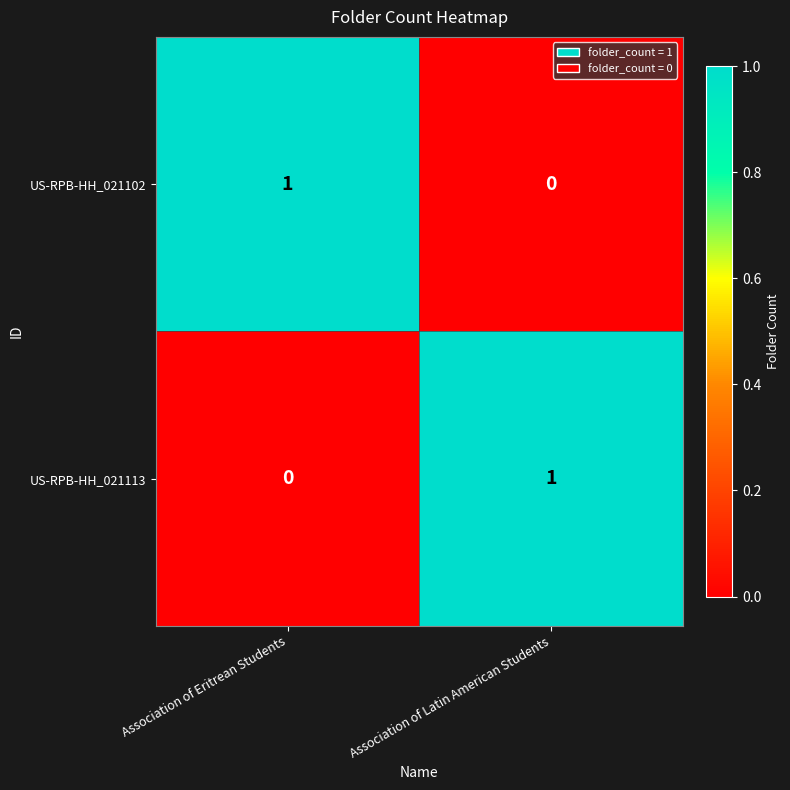

At how many categories does at least one series exceed 0?

2